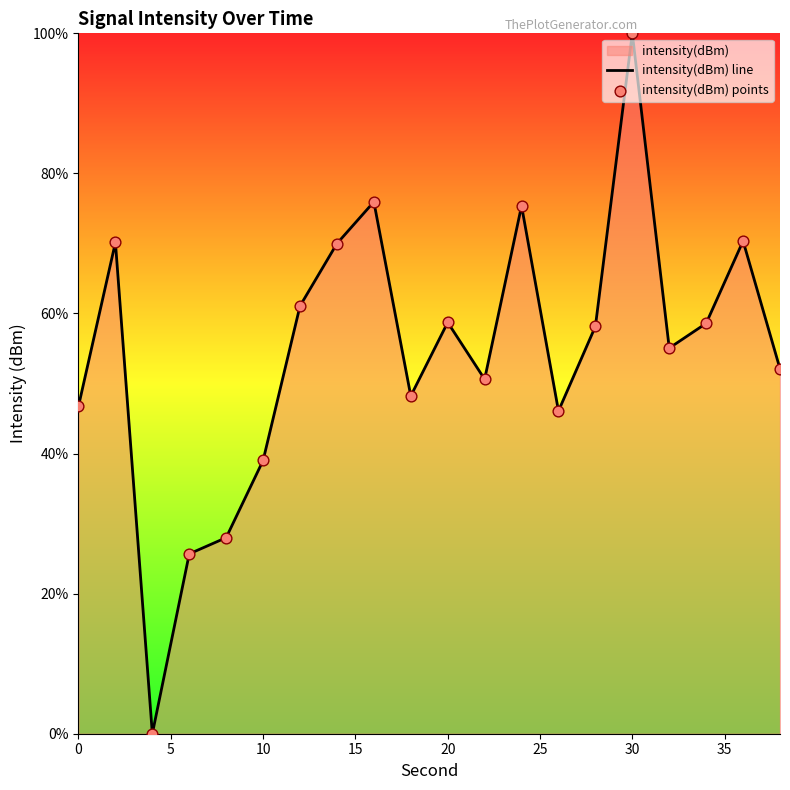

Which series reaches the minimum Y coordinate?

intensity(dBm) line